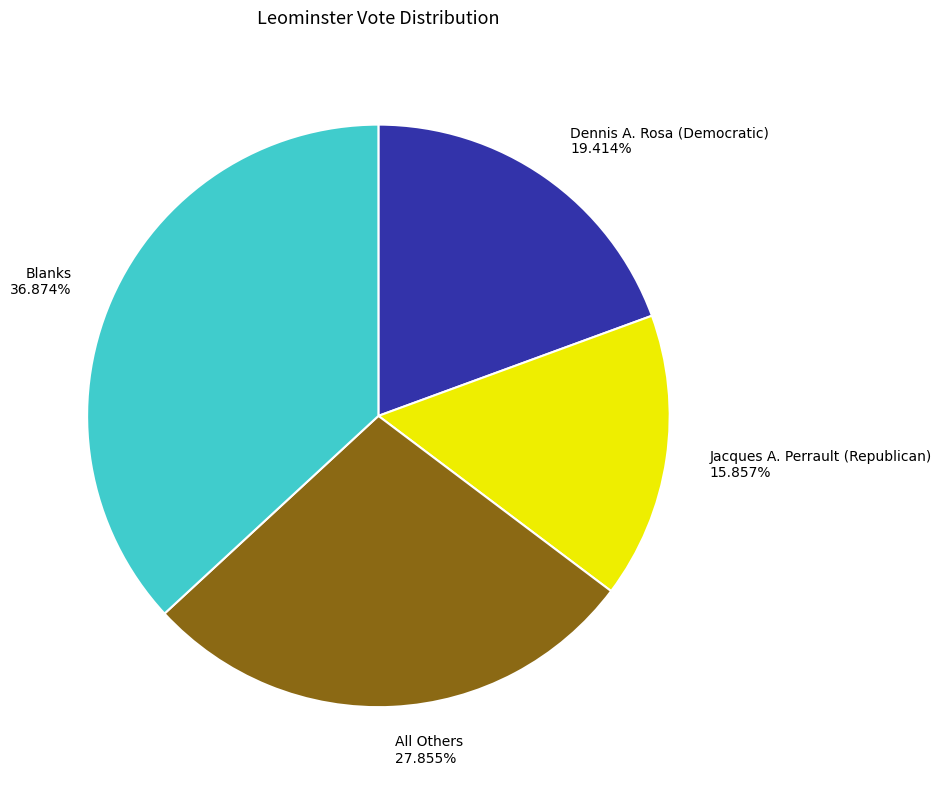

Which has a higher value, Jacques A. Perrault (Republican) 15.857% or Dennis A. Rosa (Democratic) 19.414%?

Dennis A. Rosa (Democratic) 19.414%